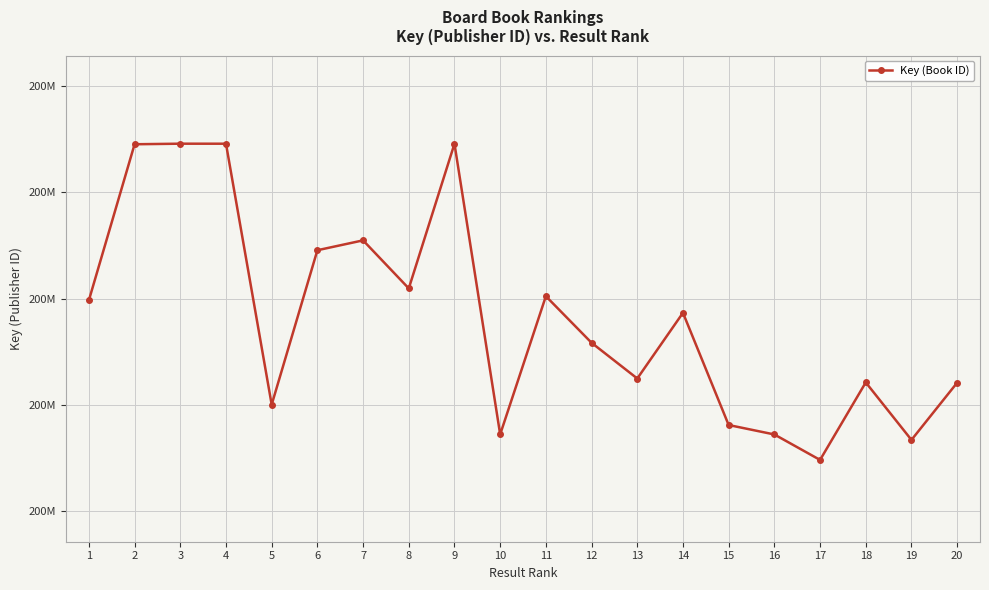

Reading left to right, extract all data points from this chart.

199931145	207269429	207296234	207295000	195019722	202283374	202747907	200487428	207292938	193618529	200120234	197928968	196248617	199339411	194060459	193616160	192418196	196064168	193360104	196051708